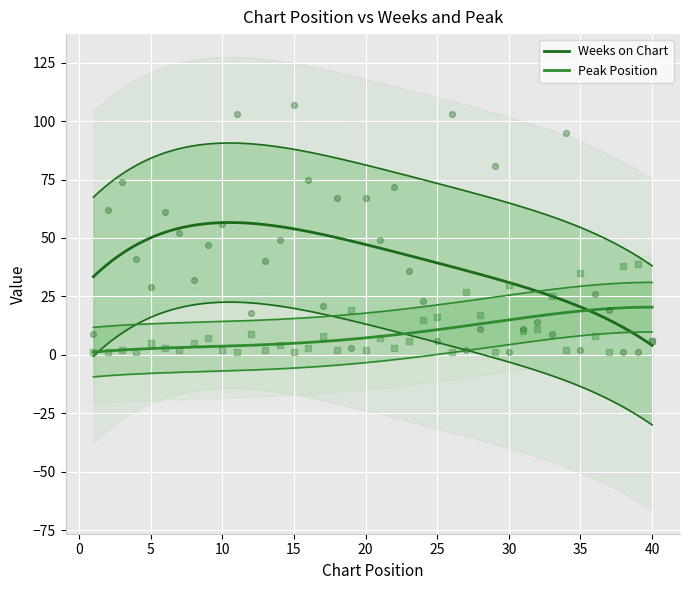

What are all the series names shown in the legend?

Weeks on Chart, Peak Position